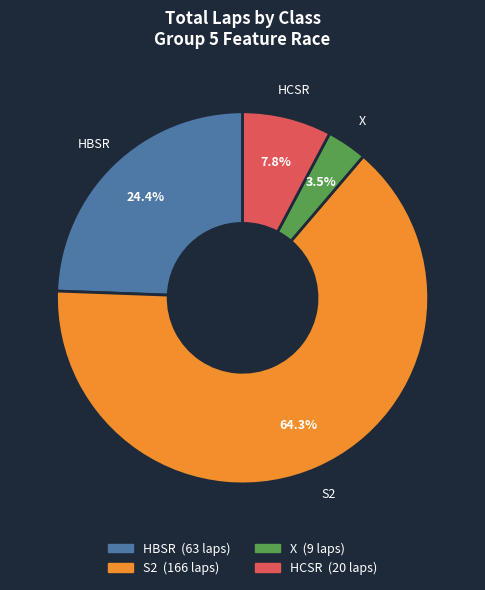

How many slices are in this pie chart?

4